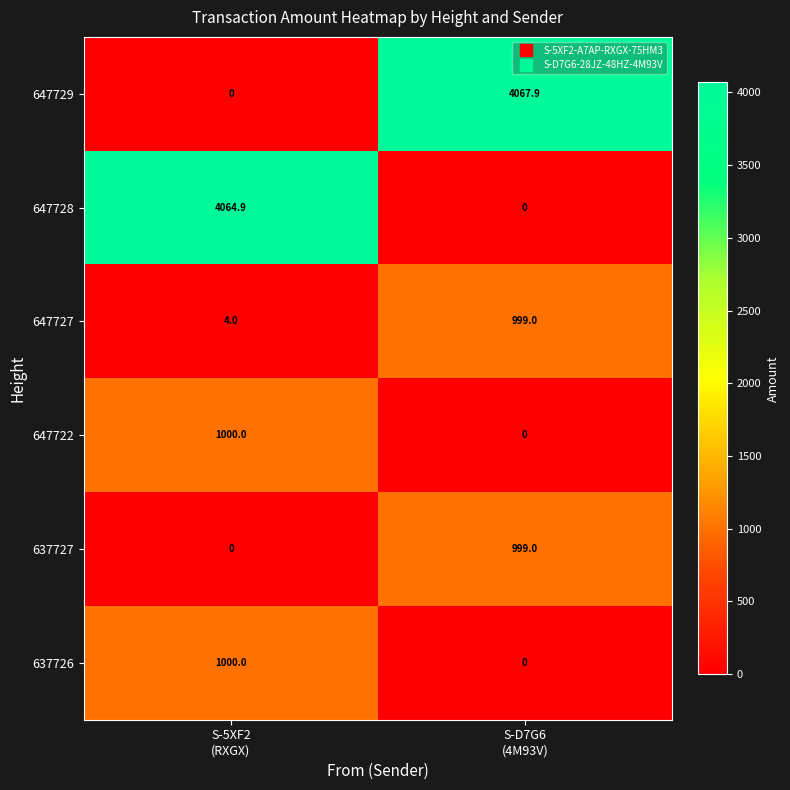

Which label corresponds to the largest value in the chart?

S-D7G6
(4M93V)